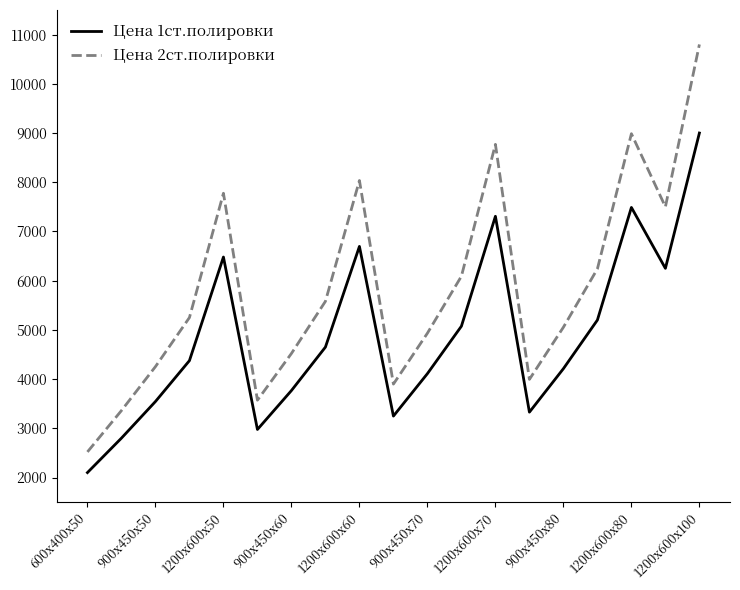

Reading left to right, transcribe all the data shown in this chart.

Цена 1ст.полировки: 2100	2800	3544	4375	6480	2976	3767	4650	6696	3248	4111	5075	7308	3328	4212	5200	7488	6250	9000
Цена 2ст.полировки: 2520	3360	4253	5250	7776	3571	4520	5580	8035	3898	4933	6090	8770	3994	5054	6240	8986	7500	10800